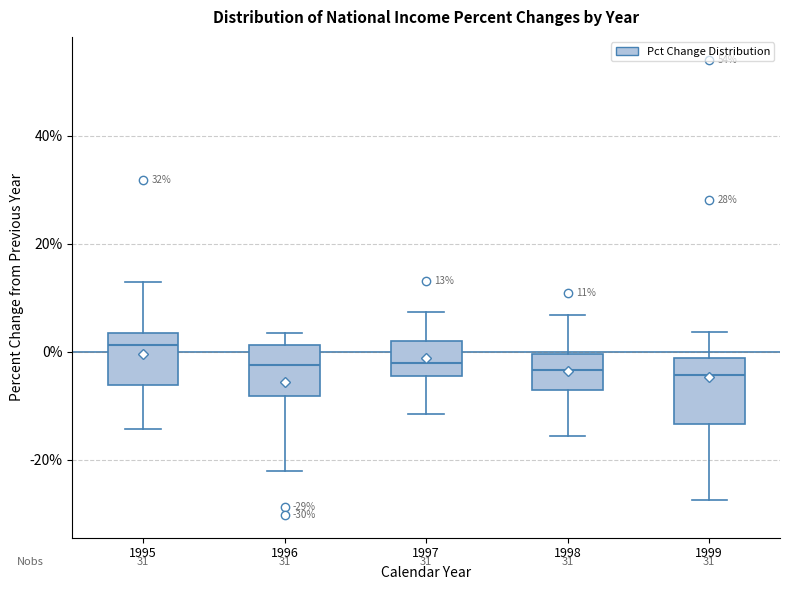

Which box's median line is the highest?

1995